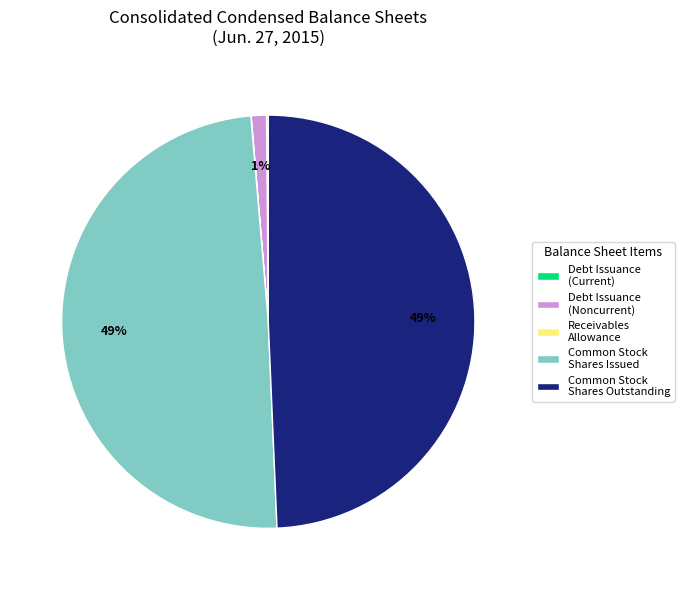

Does any single category account for the majority?

No